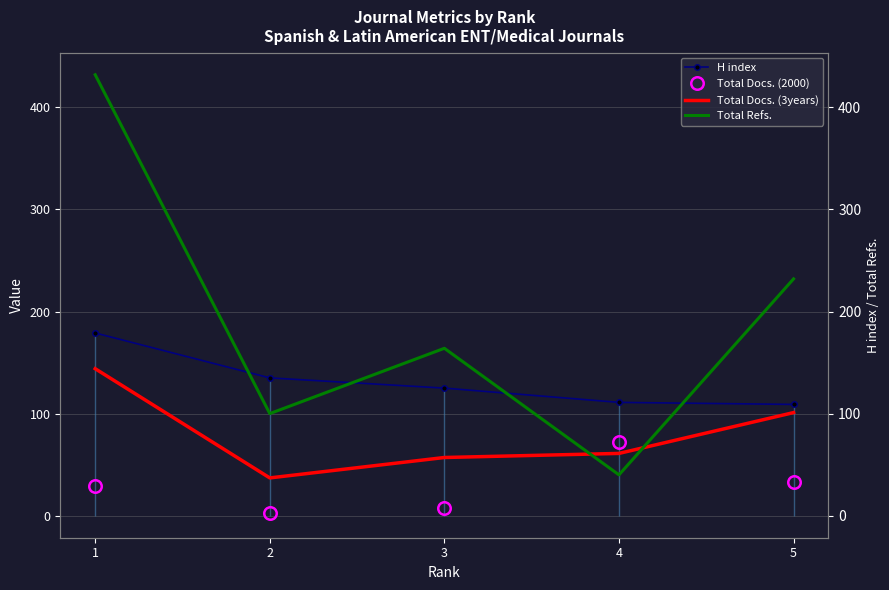

The value of Total Docs. (2000) at 4 is 113. True or false?

False